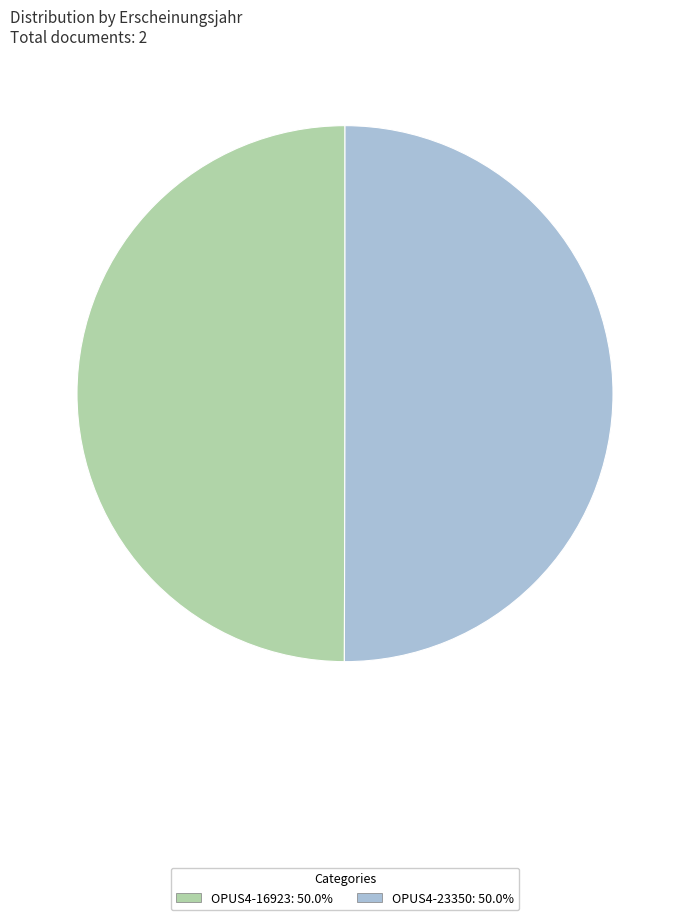

Combined, do OPUS4-16923 and OPUS4-23350 account for over 50%?

Yes